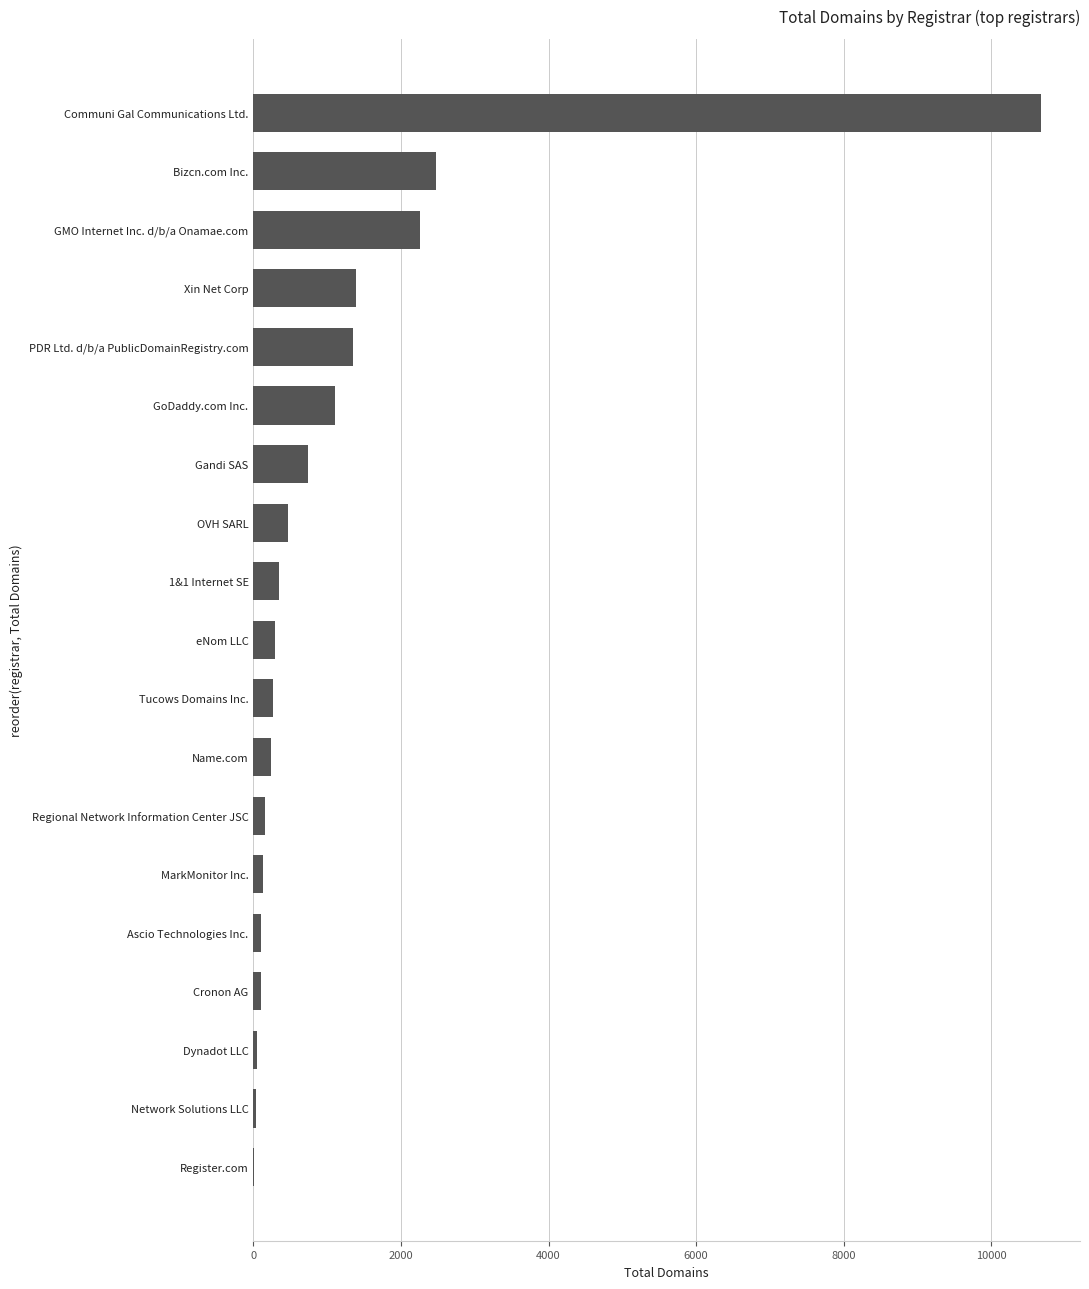

Which label corresponds to the largest value in the chart?

Communi Gal Communications Ltd.